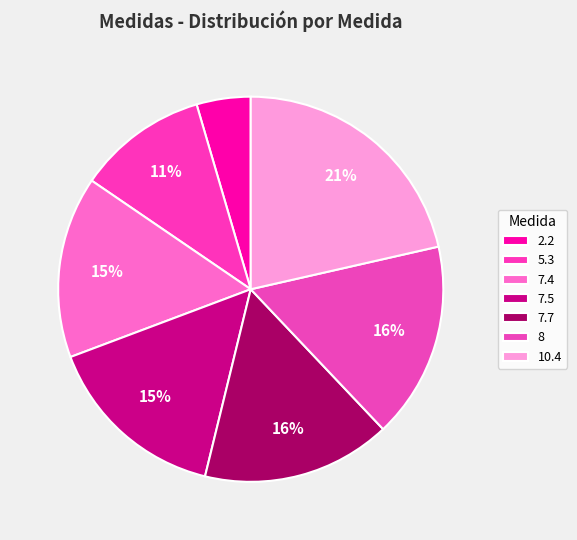

How many segments does this pie chart have?

7